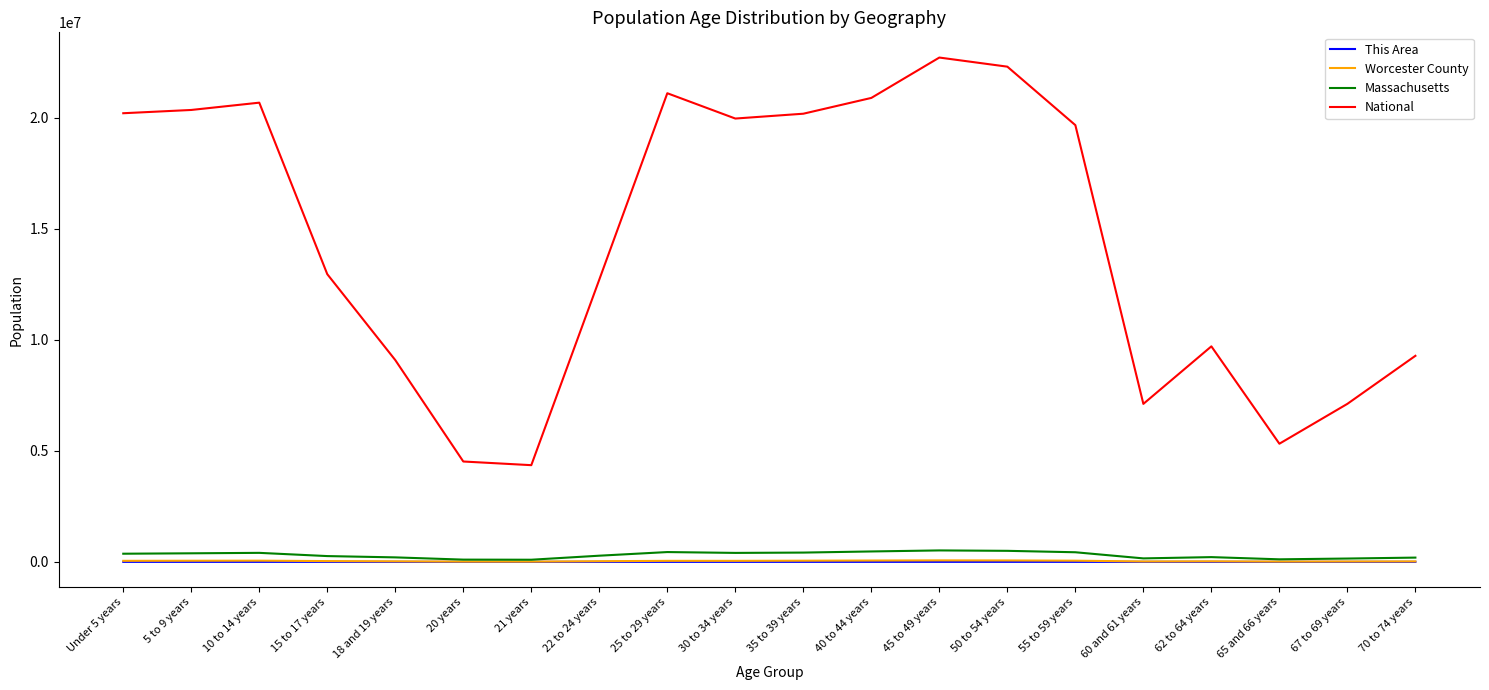

What are all the series names shown in the legend?

This Area, Worcester County, Massachusetts, National